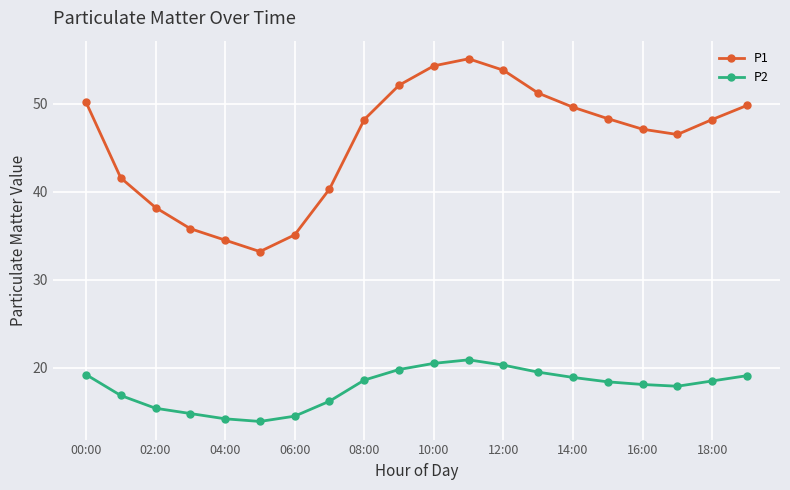

How many distinct data groups are displayed?

2